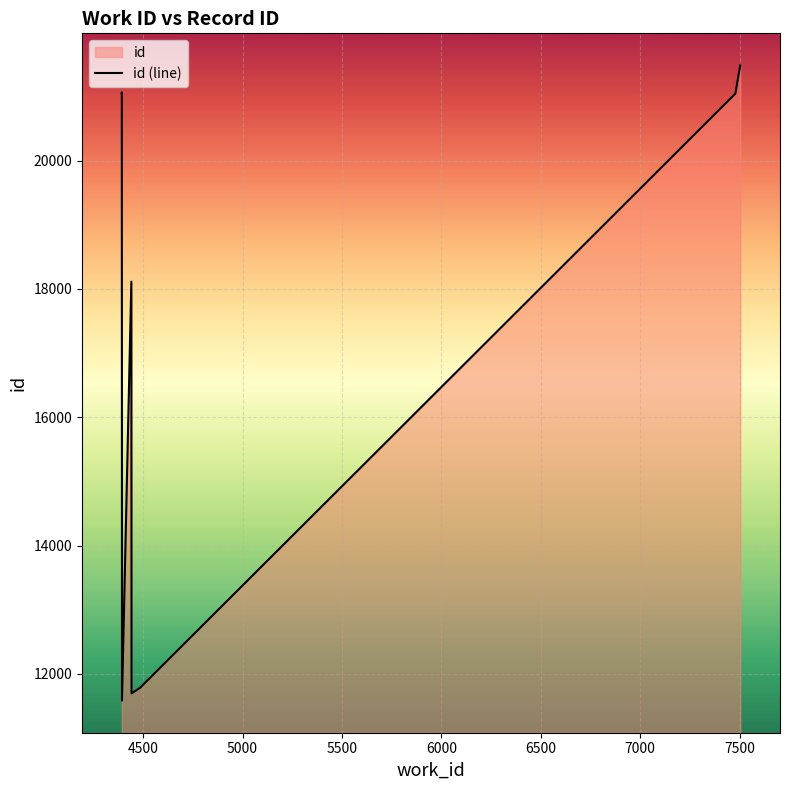

How many lines are shown in the chart?

1